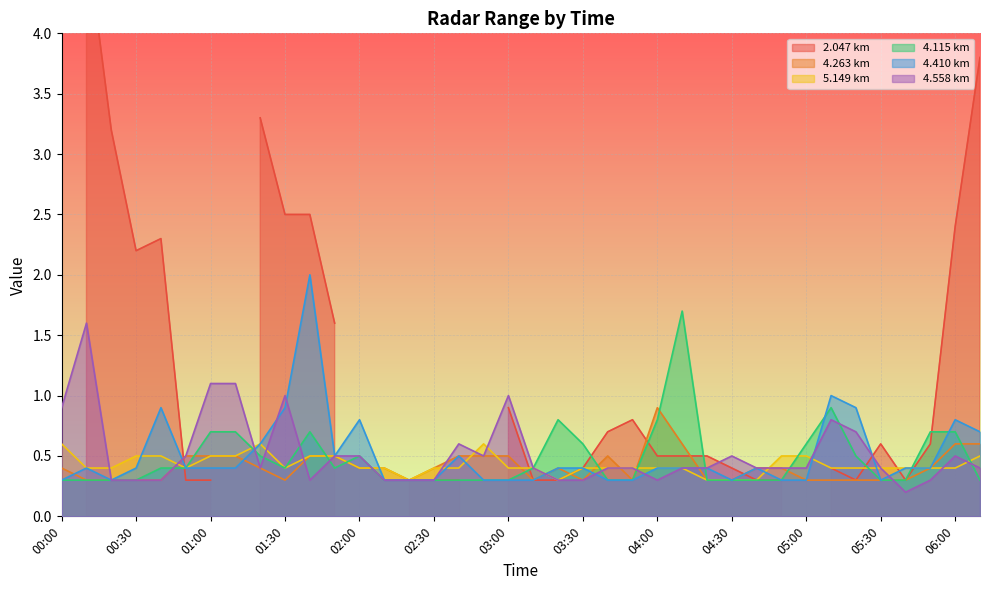

Is it true that 5.149 equals 0.4 at 03:30?

True